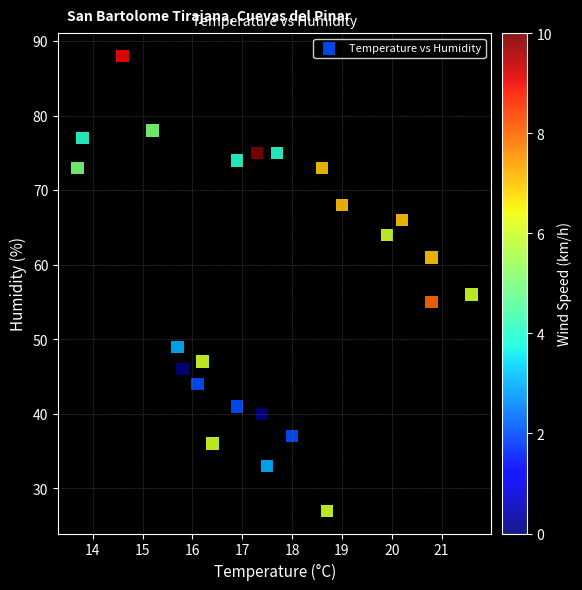

What Y value in the scatter plot is closest to 57?

56